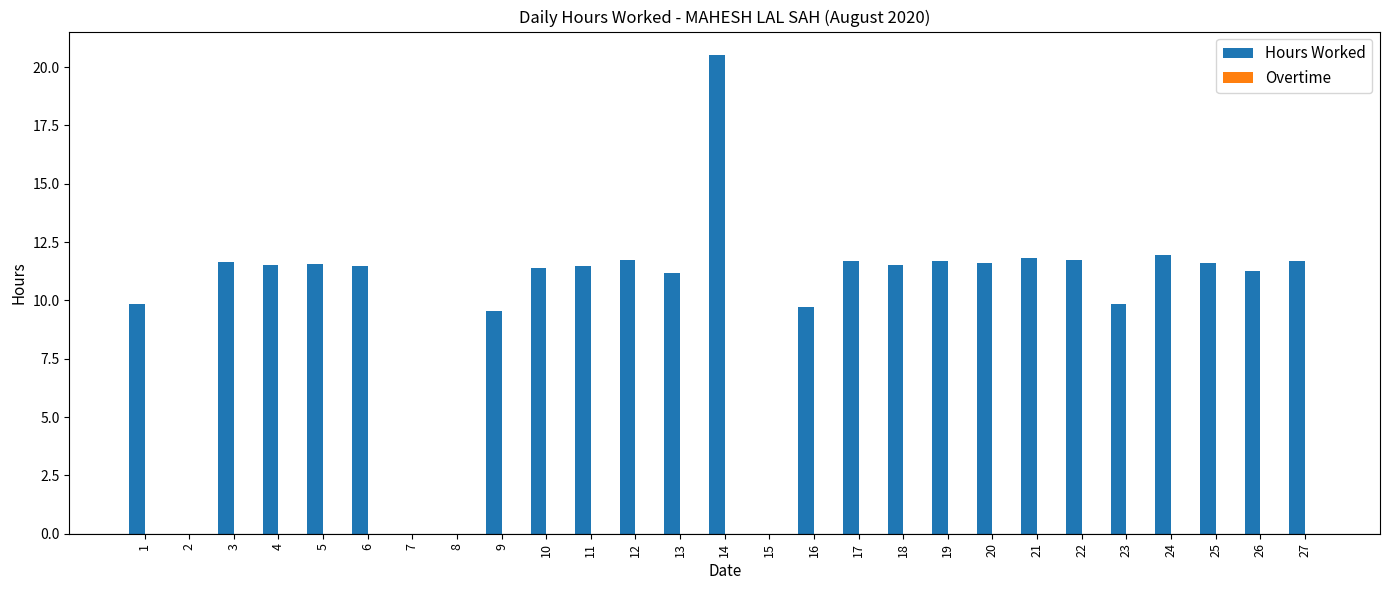

Which category has the highest value across all series?

14